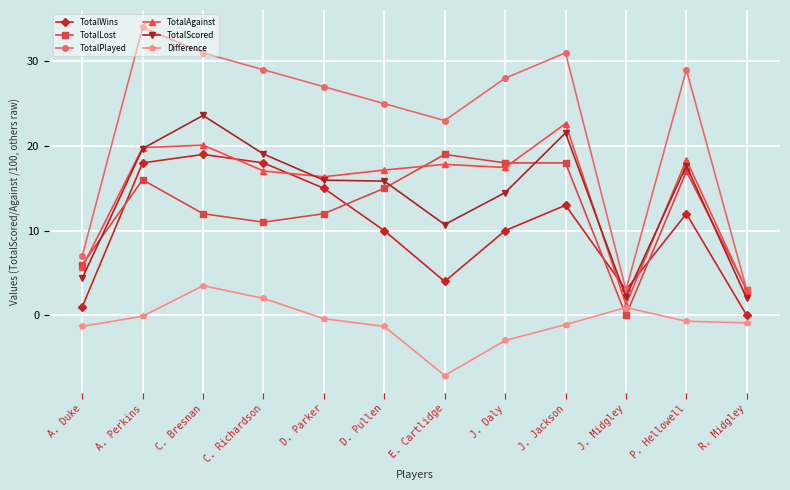

Is it true that TotalScored equals 2.0 at R. Midgley?

True